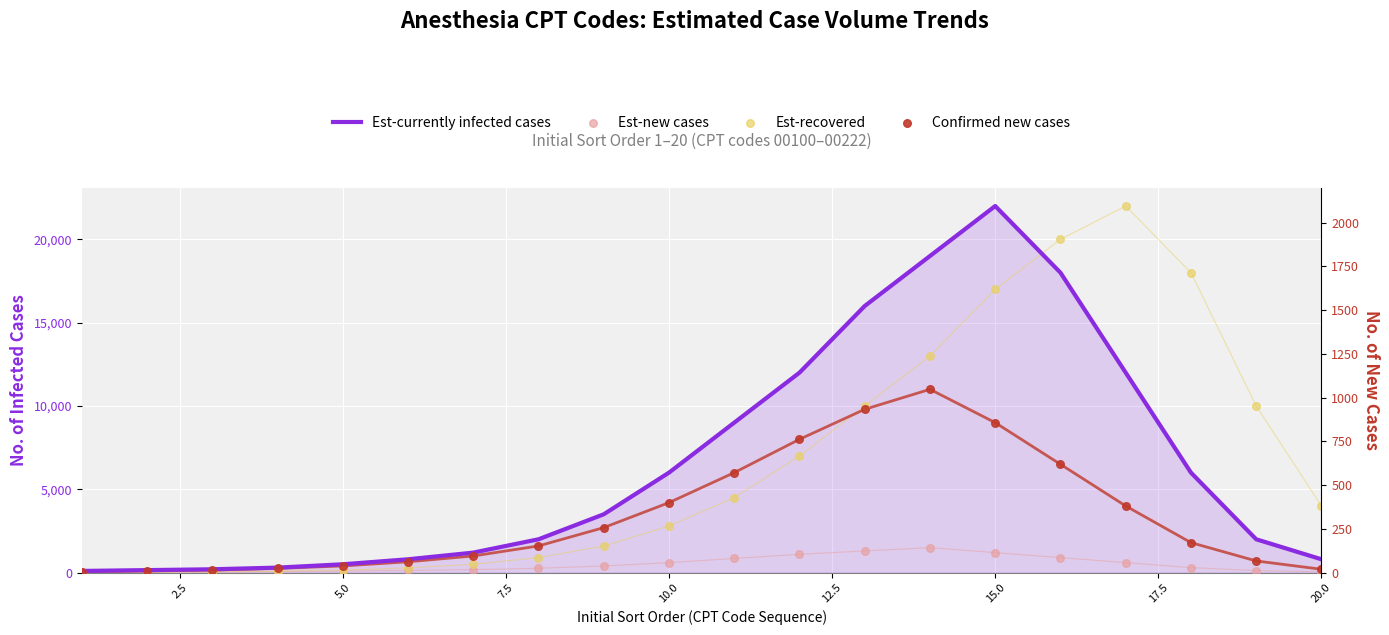

Which series reaches the minimum Y coordinate?

Est-recovered